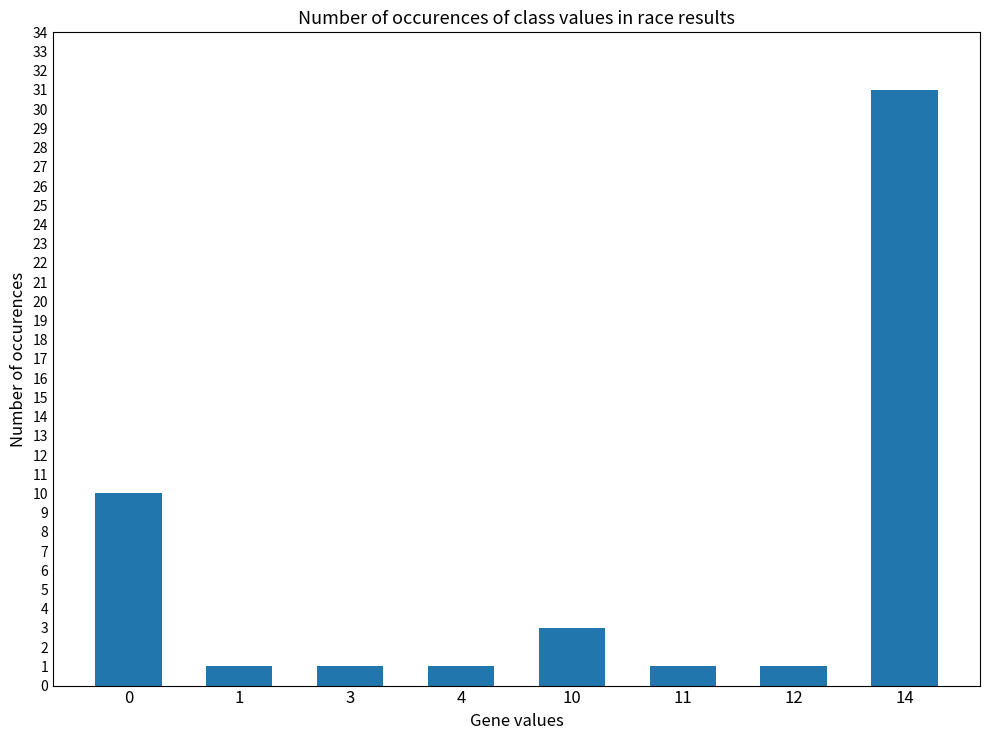

What is the difference between the values at 12 and 10?

2